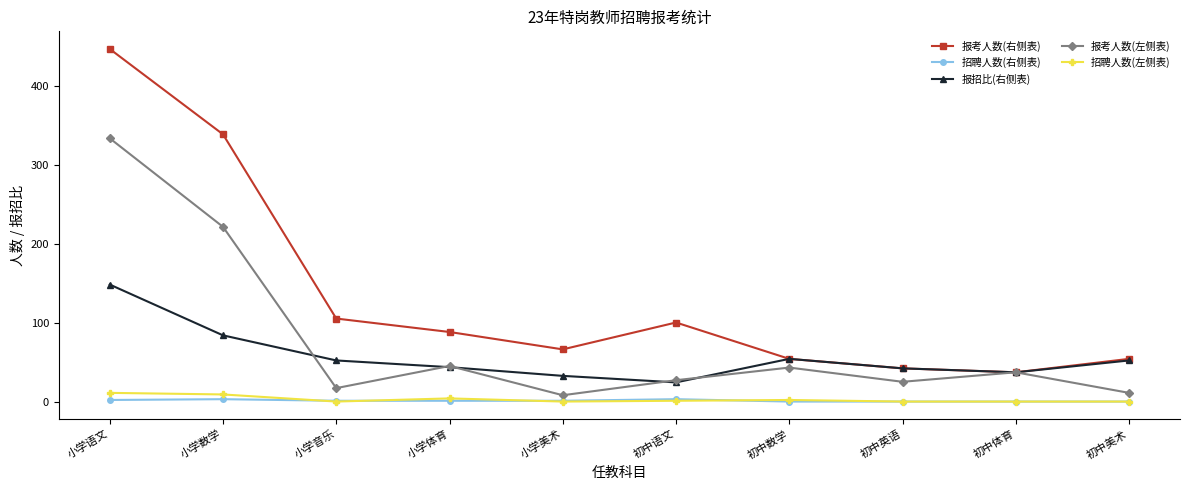

What is the value of the 报考人数(左侧表) point at the 3rd from the left?

18.0